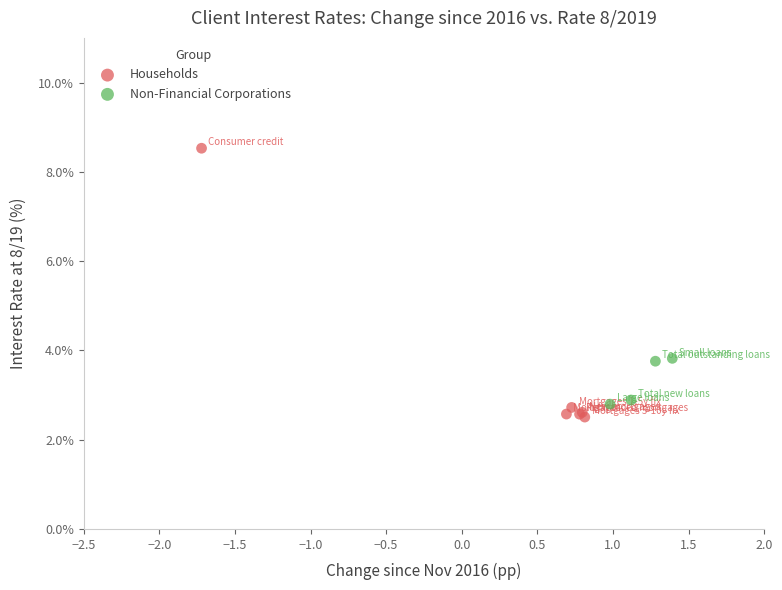

Which series has the largest Y range (max minus min)?

Households